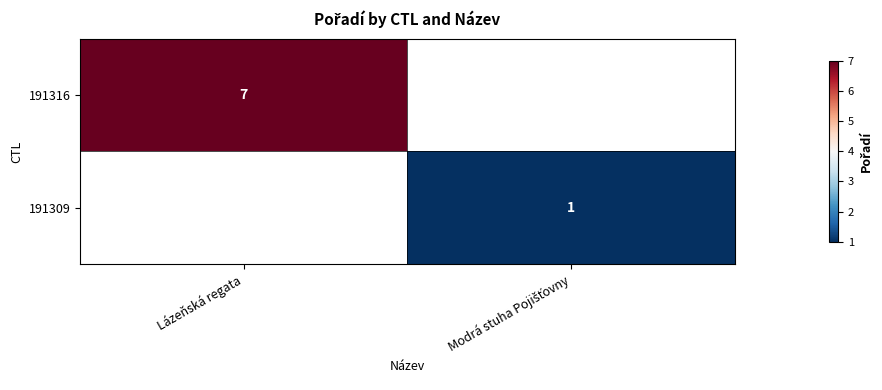

True or false: 191316 has a value of 10 at Lázeňská regata.

False